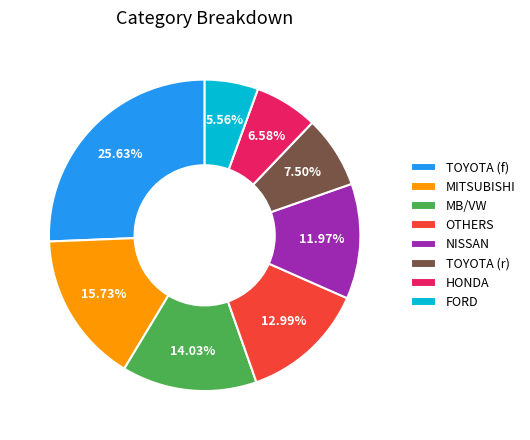

Rank the categories by value from lowest to highest.

FORD, HONDA, TOYOTA (r), NISSAN, OTHERS, MB/VW, MITSUBISHI, TOYOTA (f)